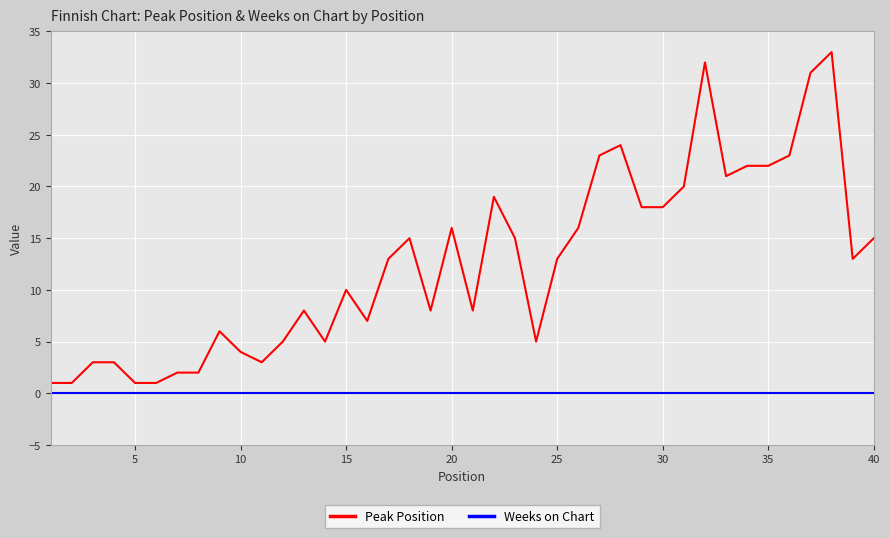

True or false: Peak Position and Weeks on Chart cross at least once.

False